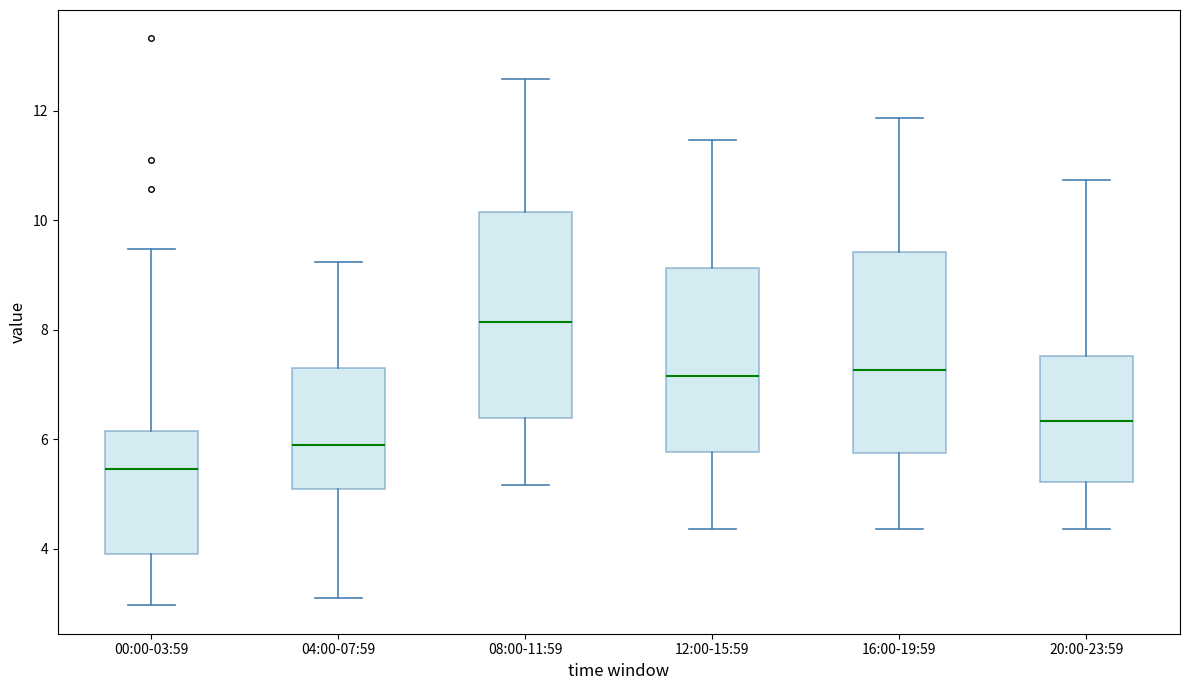

Reading left to right, read every box against the y-axis: the position of its median line, the range the box covers, and the ends of its whiskers. The values are not printed on the chart, so give them approximately, as read against the axis.

00:00-03:59: median 5.4, box 4.0 to 6.2, whiskers 3.0 to 9.4
04:00-07:59: median 6.0, box 5.0 to 7.2, whiskers 3.2 to 9.2
08:00-11:59: median 8.2, box 6.4 to 10.2, whiskers 5.2 to 12.6
12:00-15:59: median 7.2, box 5.8 to 9.2, whiskers 4.4 to 11.4
16:00-19:59: median 7.2, box 5.8 to 9.4, whiskers 4.4 to 11.8
20:00-23:59: median 6.4, box 5.2 to 7.6, whiskers 4.4 to 10.8